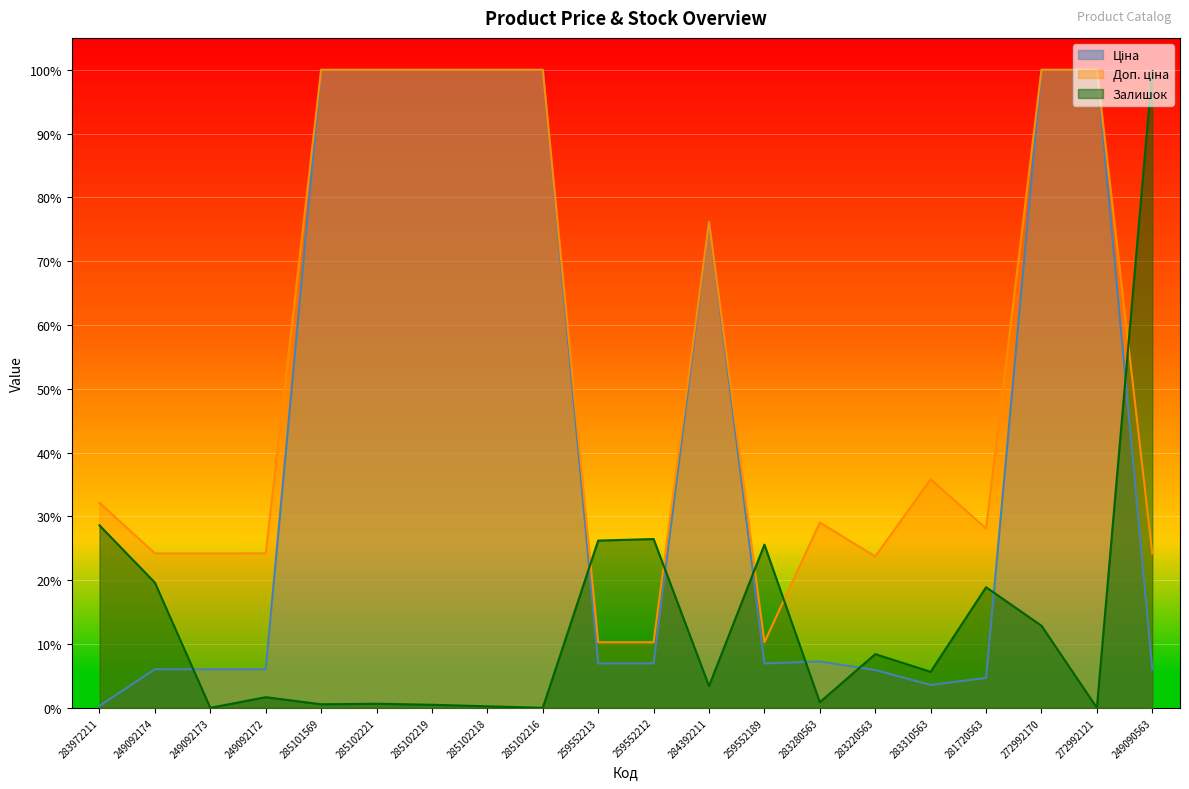

The Ціна series shows 0.0 at 259552189. True or false?

False